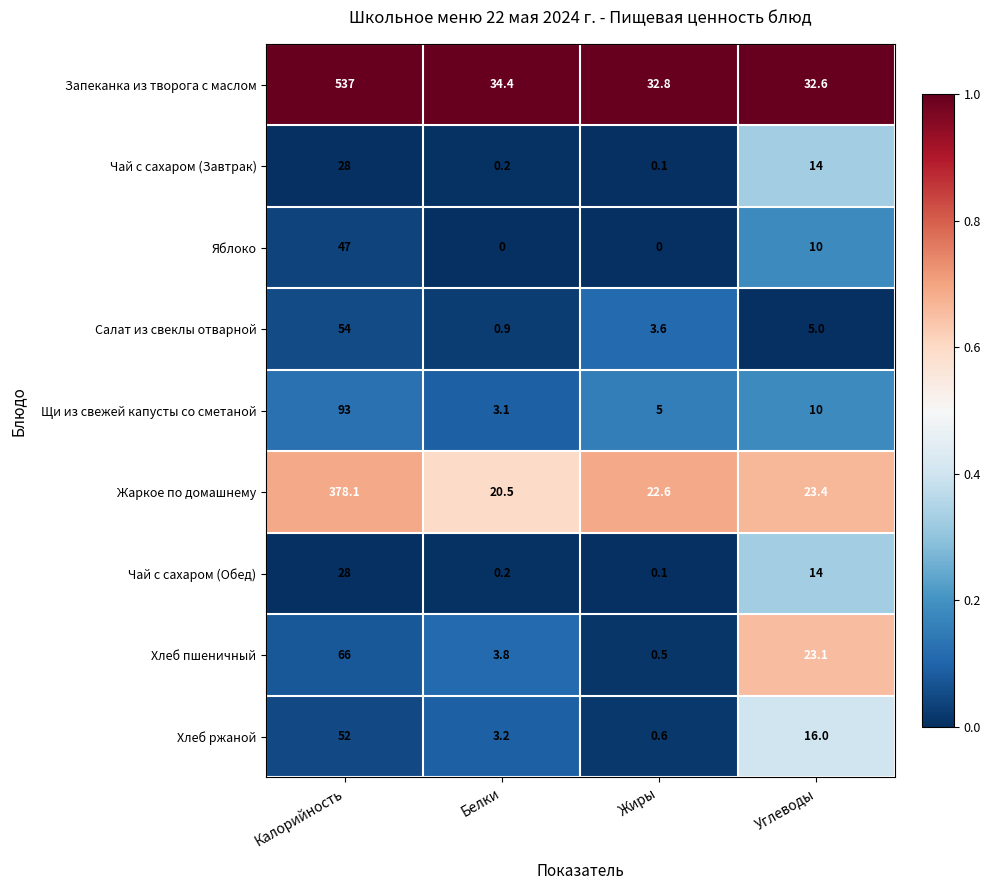

At which category is the sum across all series the highest?

Калорийность